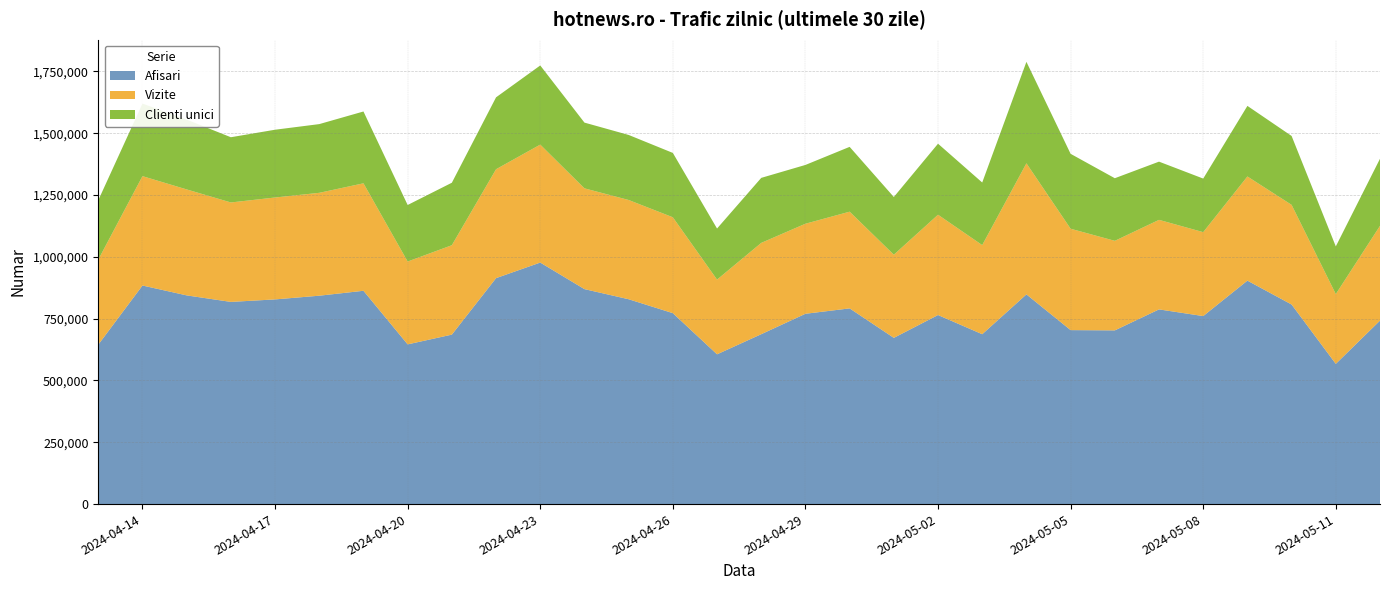

Reading left to right, list all the values displayed in this chart.

Afisari: 2024.4.13=644757	2024.4.14=883954	2024.4.15=844047	2024.4.16=817685	2024.4.17=827786	2024.4.18=842760	2024.4.19=862667	2024.4.20=645889	2024.4.21=685352	2024.4.22=913773	2024.4.23=976777	2024.4.24=869388	2024.4.25=828453	2024.4.26=772197	2024.4.27=605710	2024.4.28=687084	2024.4.29=769690	2024.4.30=791451	2024.5.1=672263	2024.5.2=764569	2024.5.3=687010	2024.5.4=848062	2024.5.5=703582	2024.5.6=702504	2024.5.7=787361	2024.5.8=760387	2024.5.9=903664	2024.5.10=807078	2024.5.11=567069	2024.5.12=742013
Vizite: 2024.4.13=343825	2024.4.14=442331	2024.4.15=428561	2024.4.16=402163	2024.4.17=412135	2024.4.18=416084	2024.4.19=434652	2024.4.20=335069	2024.4.21=361628	2024.4.22=440489	2024.4.23=477065	2024.4.24=407560	2024.4.25=401390	2024.4.26=387751	2024.4.27=302144	2024.4.28=369265	2024.4.29=364164	2024.4.30=391141	2024.5.1=336308	2024.5.2=405680	2024.5.3=360450	2024.5.4=530166	2024.5.5=410024	2024.5.6=362197	2024.5.7=362145	2024.5.8=339411	2024.5.9=421311	2024.5.10=403089	2024.5.11=282216	2024.5.12=383304
Clienti unici: 2024.4.13=240127	2024.4.14=293497	2024.4.15=282308	2024.4.16=263814	2024.4.17=274108	2024.4.18=277923	2024.4.19=290467	2024.4.20=228674	2024.4.21=252698	2024.4.22=290776	2024.4.23=320111	2024.4.24=265878	2024.4.25=263072	2024.4.26=260298	2024.4.27=206594	2024.4.28=262954	2024.4.29=237782	2024.4.30=262153	2024.5.1=233372	2024.5.2=287279	2024.5.3=253090	2024.5.4=410380	2024.5.5=302953	2024.5.6=253207	2024.5.7=235430	2024.5.8=216690	2024.5.9=285450	2024.5.10=278584	2024.5.11=192874	2024.5.12=271370